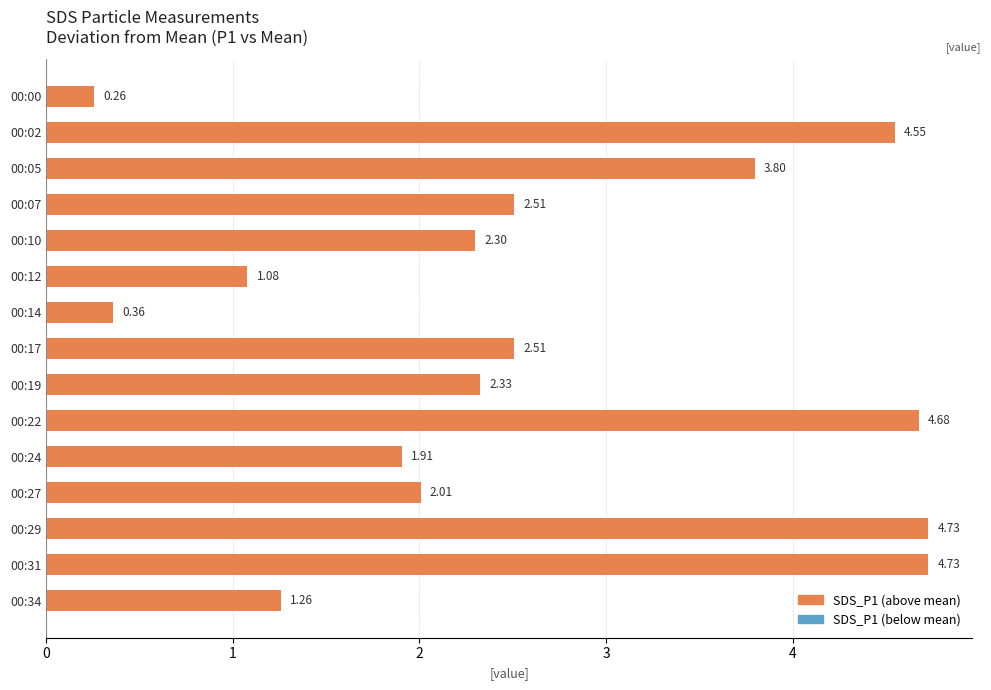

Between 00:17 and 00:02, which is larger?

00:02